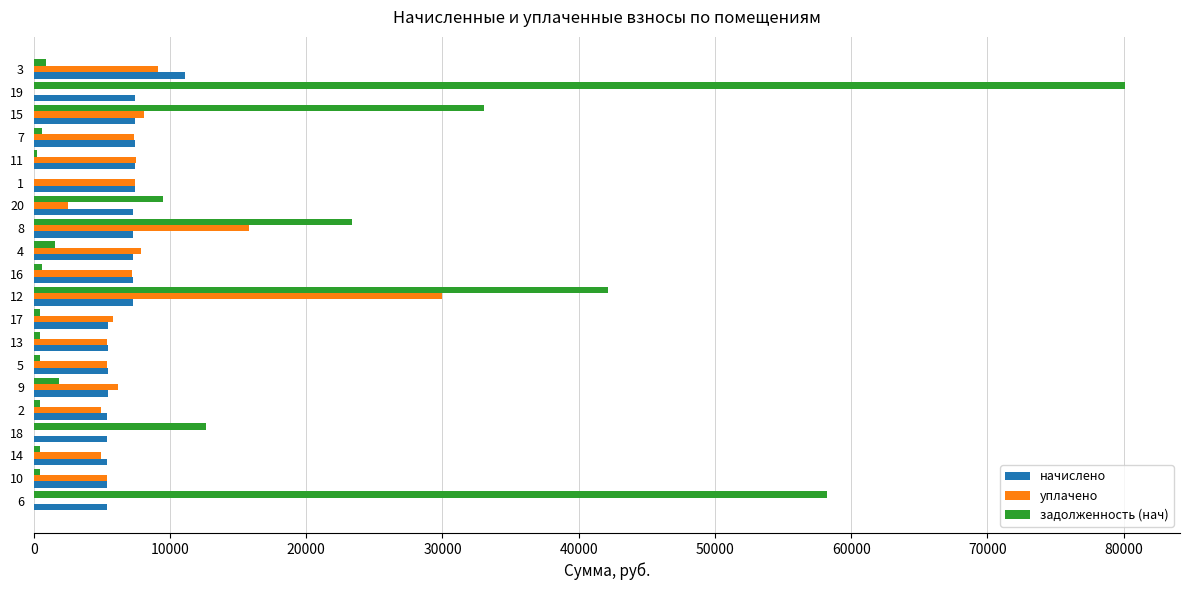

At which category is the sum across all series the highest?

19